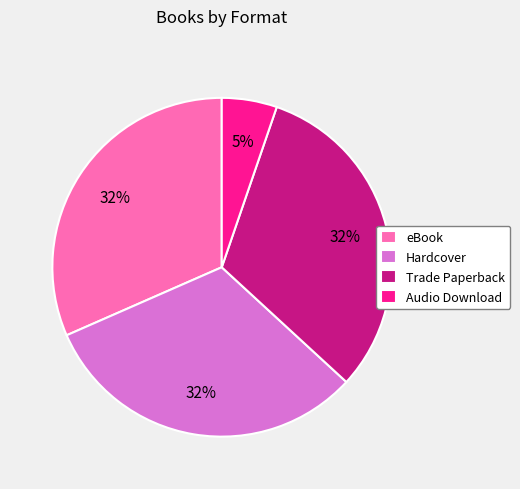

How many segments does this pie chart have?

4